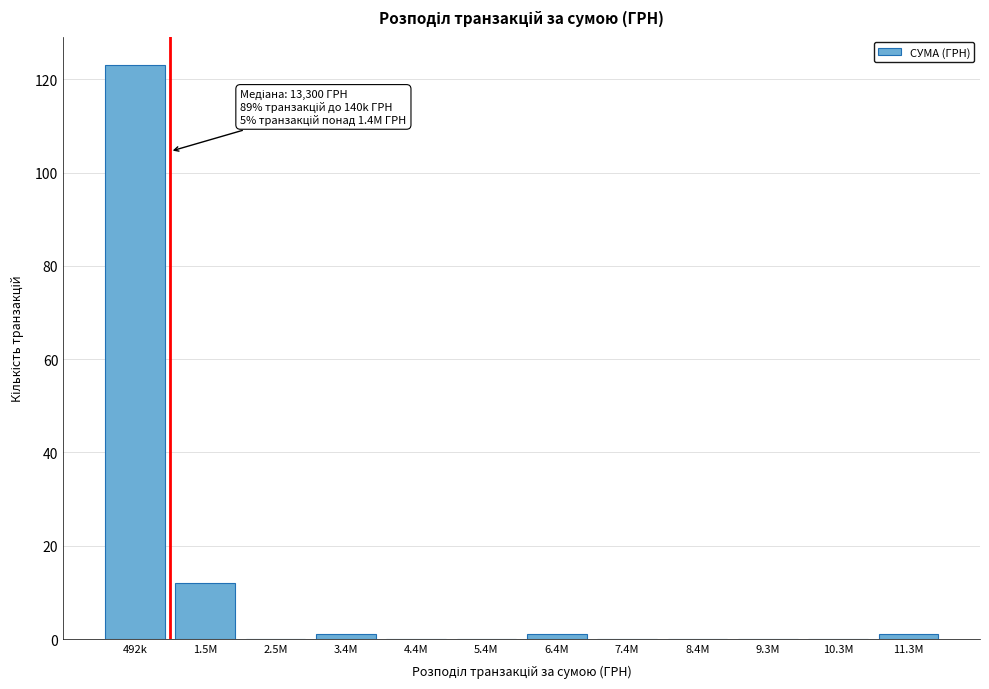

Reading left to right, extract all data points from this chart.

492k=123	1.5M=12	2.5M=0	3.4M=1	4.4M=0	5.4M=0	6.4M=1	7.4M=0	8.4M=0	9.3M=0	10.3M=0	11.3M=1